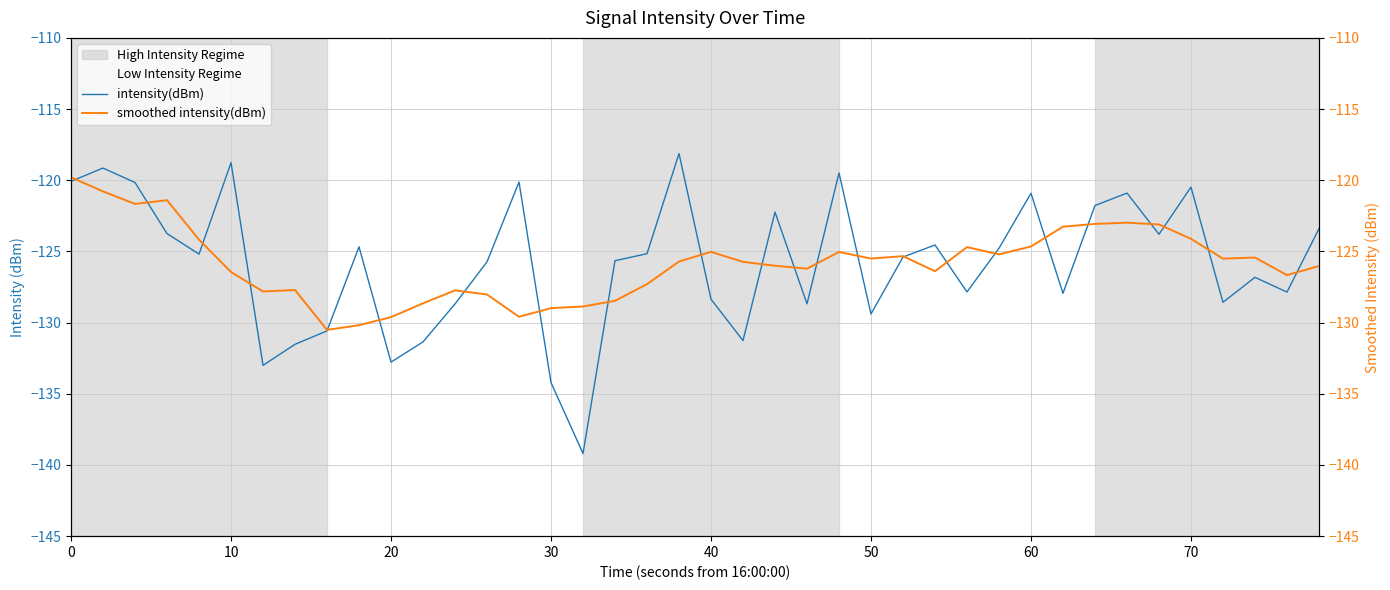

What is the difference between the highest and lowest values at 28?

3.1